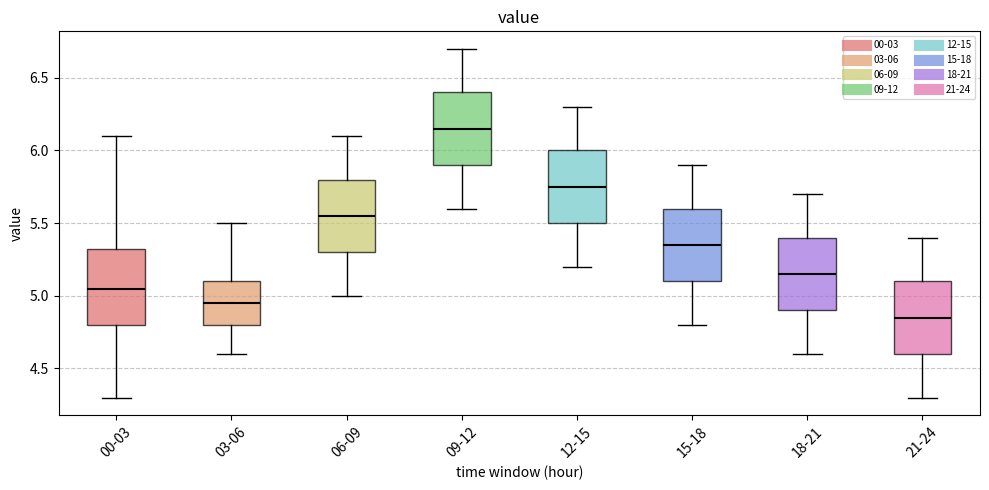

Where does the median line of the box for 12-15 sit on the y-axis? The values are not printed on the chart, so give them approximately, as read against the axis.

5.75